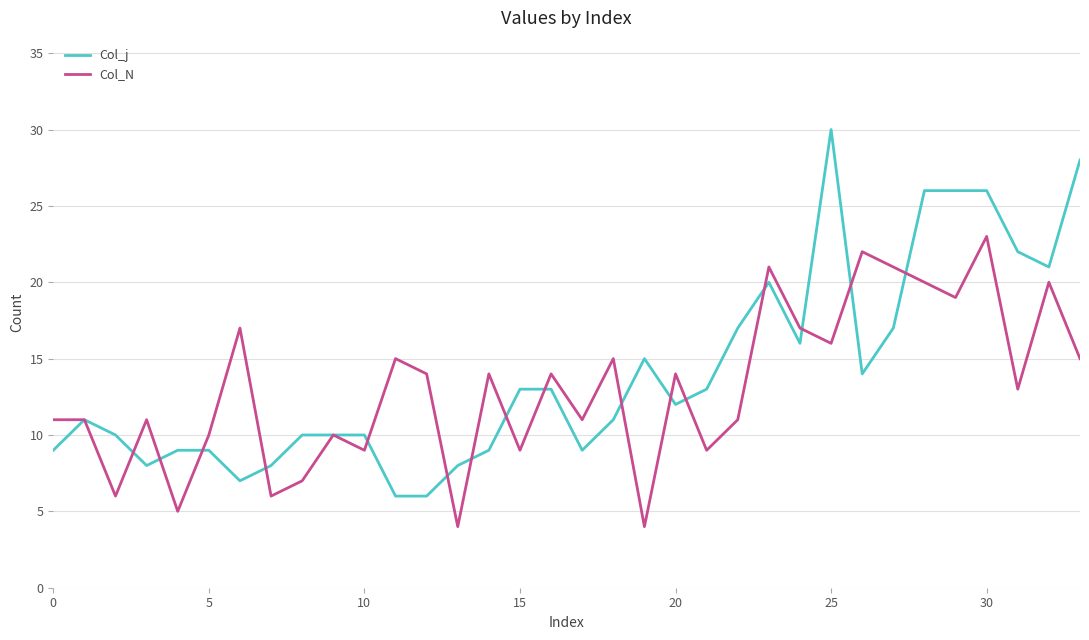

What are all the series names shown in the legend?

Col_j, Col_N